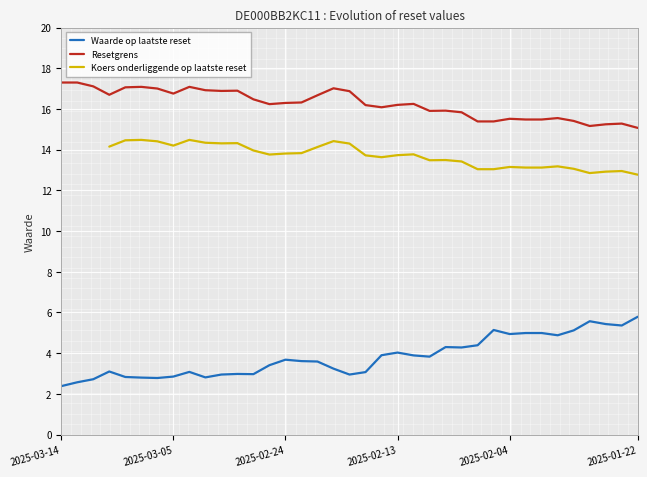

What is the minimum value shown in the chart?

2.4